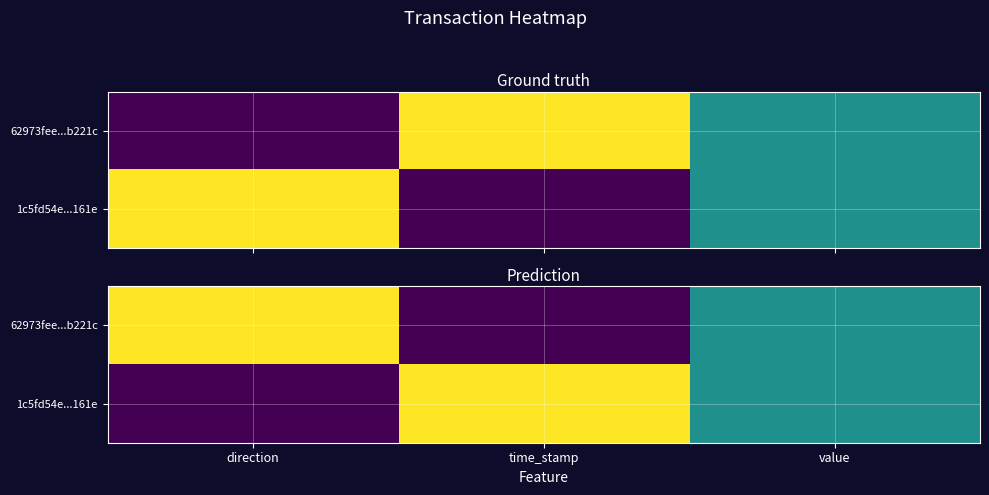

What is the sum of all 1c5fd54e...161e values?

1.5